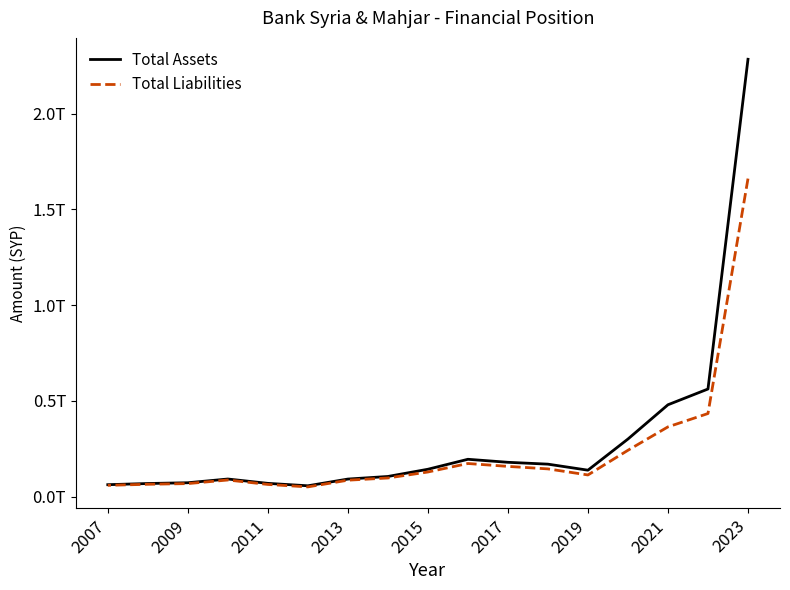

Is it true that Total Liabilities equals 141750311780 at 2013?

False